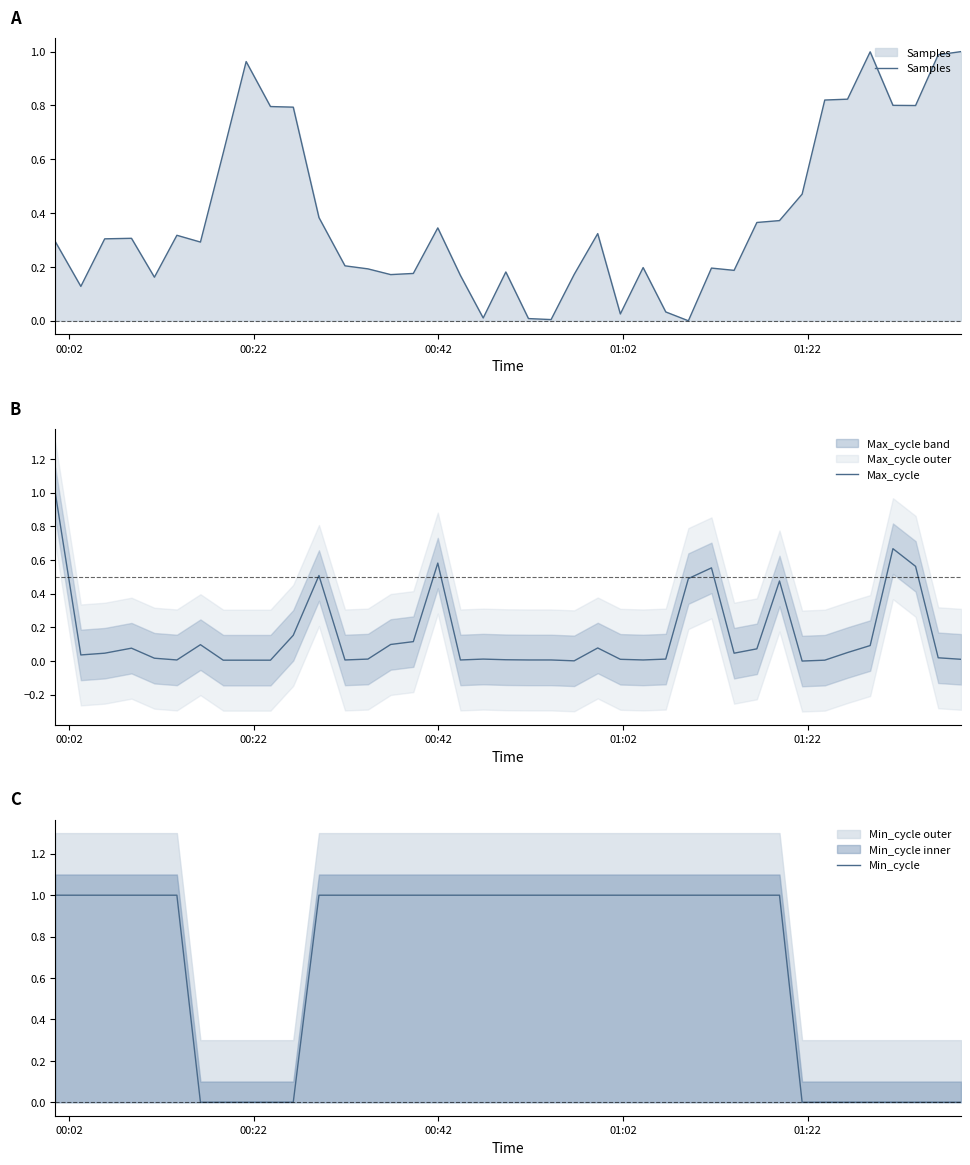

What is the highest value of the Max_cycle series?

1.0